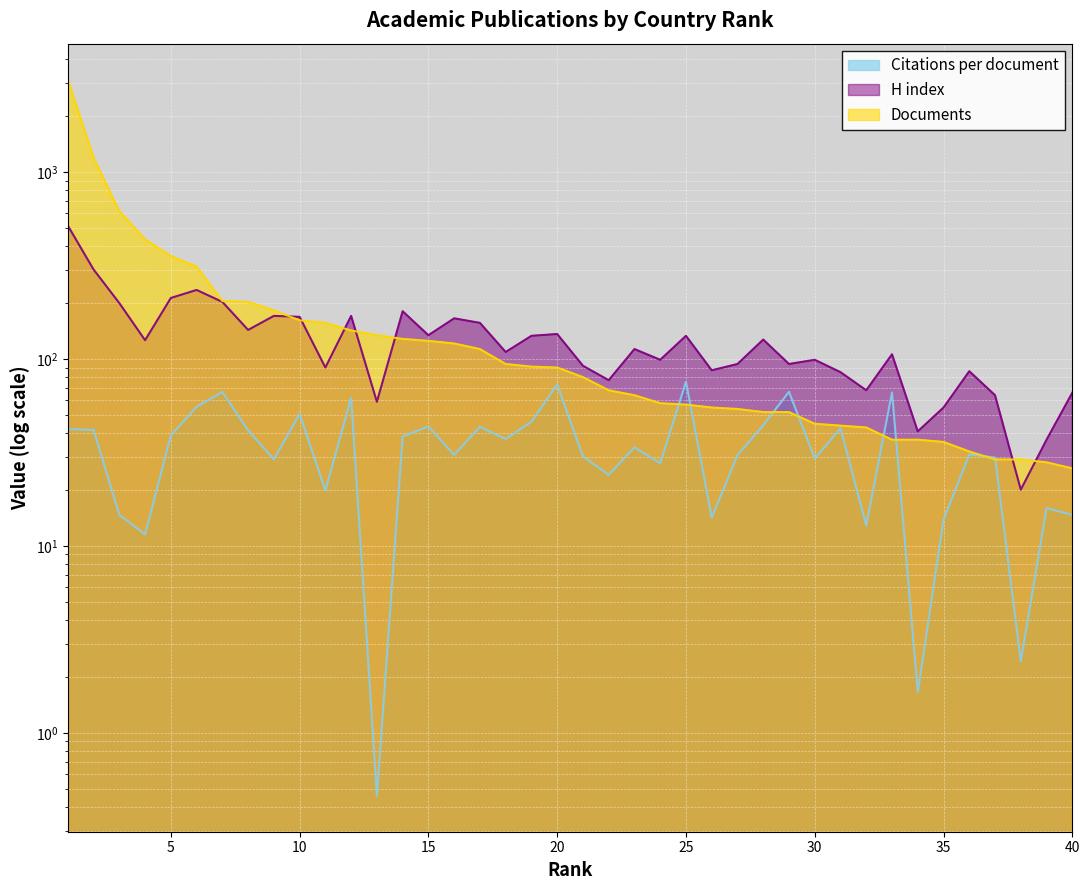

At which category does the chart reach its minimum across all series?

13